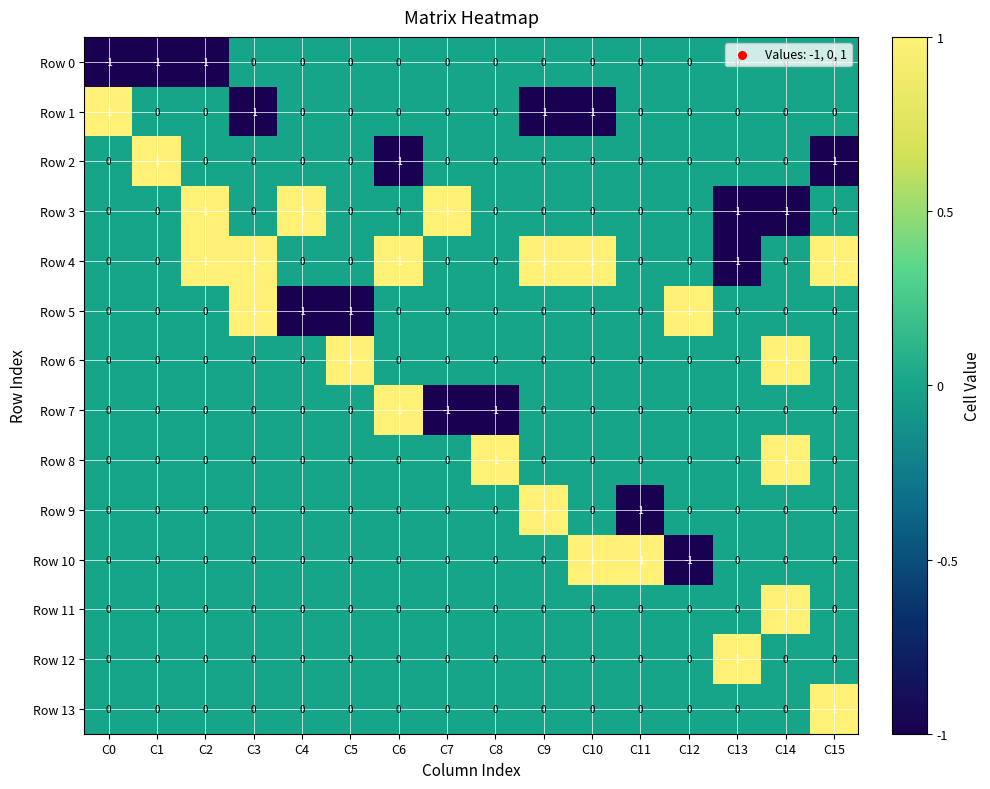

Is the value of Row 2 at C4 greater than the value of Row 3 at C7?

No